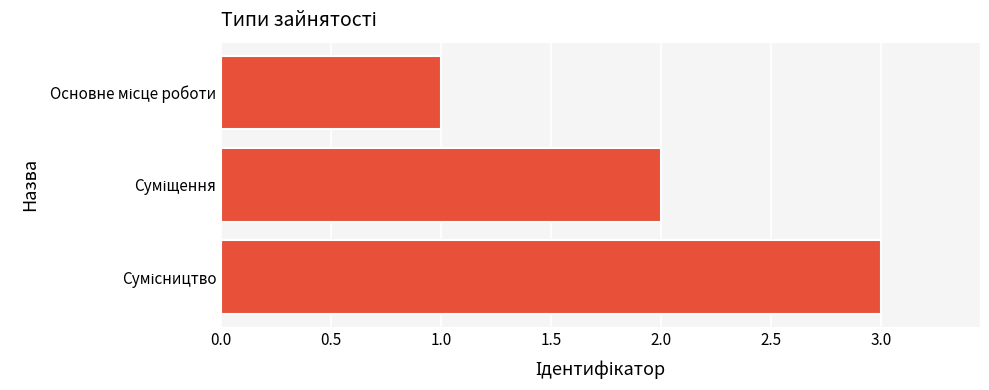

What is the smallest value displayed?

1